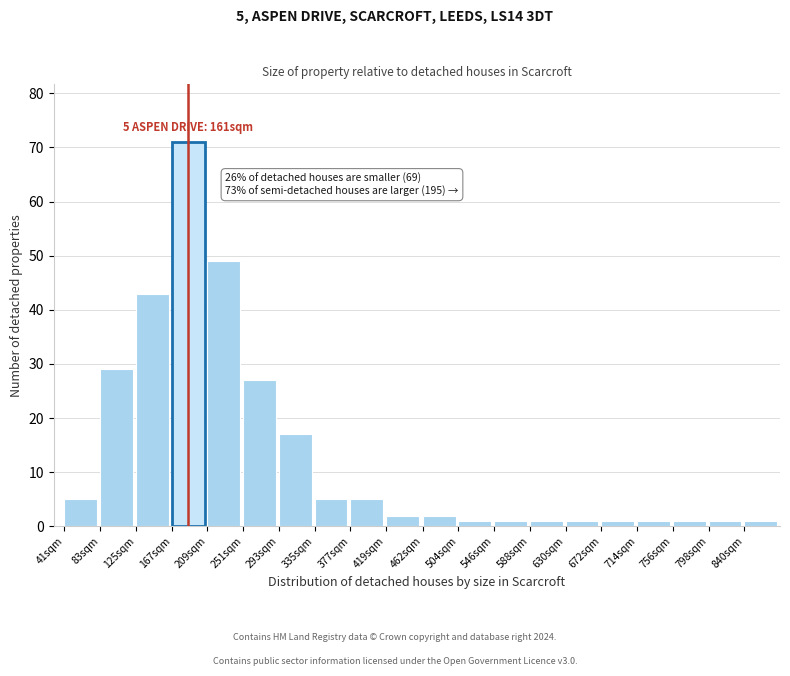

Reading left to right, what are all the values shown in this chart?

41sqm=5	83sqm=29	125sqm=43	167sqm=71	209sqm=49	251sqm=27	293sqm=17	335sqm=5	377sqm=5	419sqm=2	462sqm=2	504sqm=1	546sqm=1	588sqm=1	630sqm=1	672sqm=1	714sqm=1	756sqm=1	798sqm=1	840sqm=1